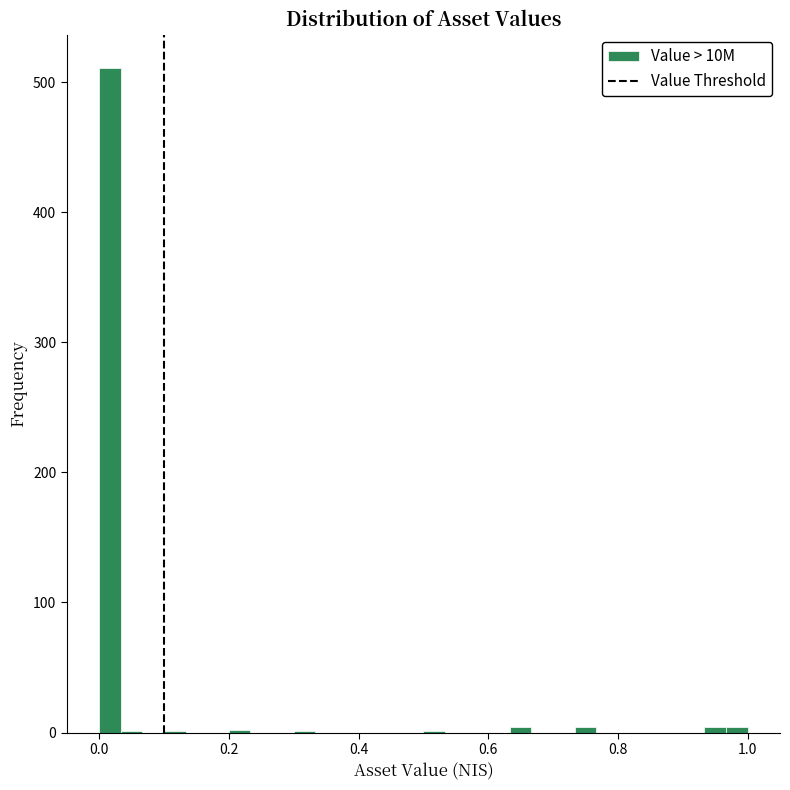

Around what value on the x-axis is the tallest bar? Give the approximate position of its centre, as read against the axis.

0.02